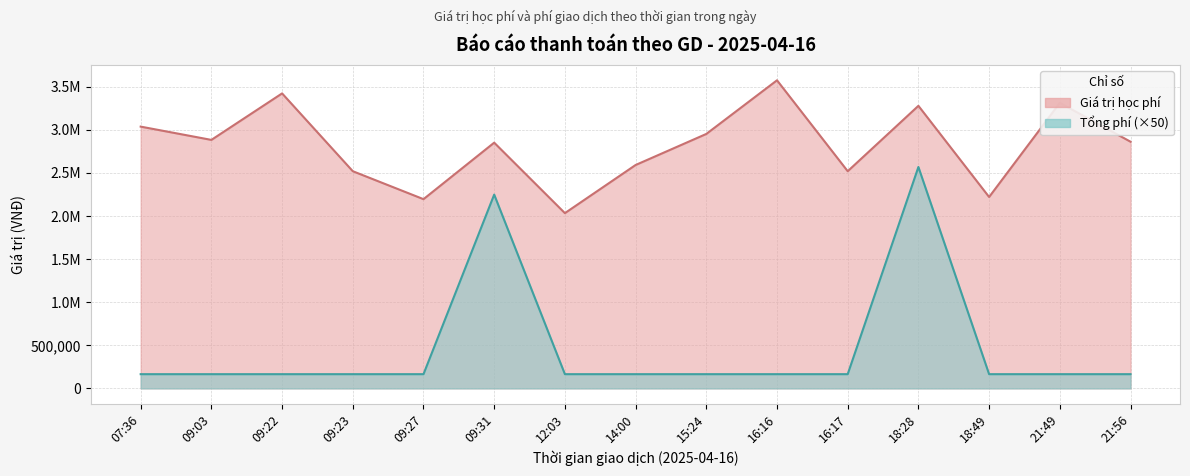

Reading left to right, extract all data points from this chart.

Giá trị học phí: 3035000	2881000	3420000	2518000	2194000	2849000	2032000	2590000	2950000	3572000	2518000	3276000	2219000	3310000	2860000
Phí xử lý GD: 165000	165000	165000	165000	165000	2246750	165000	165000	165000	165000	165000	2567000	165000	165000	165000